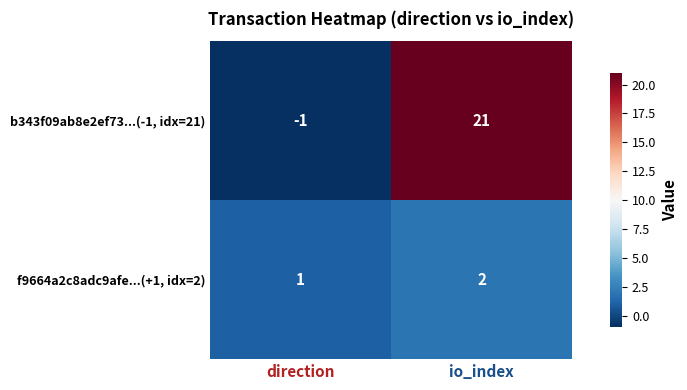

Which series changed the most between direction and io_index?

b343f09ab8e2ef73...(-1, idx=21)